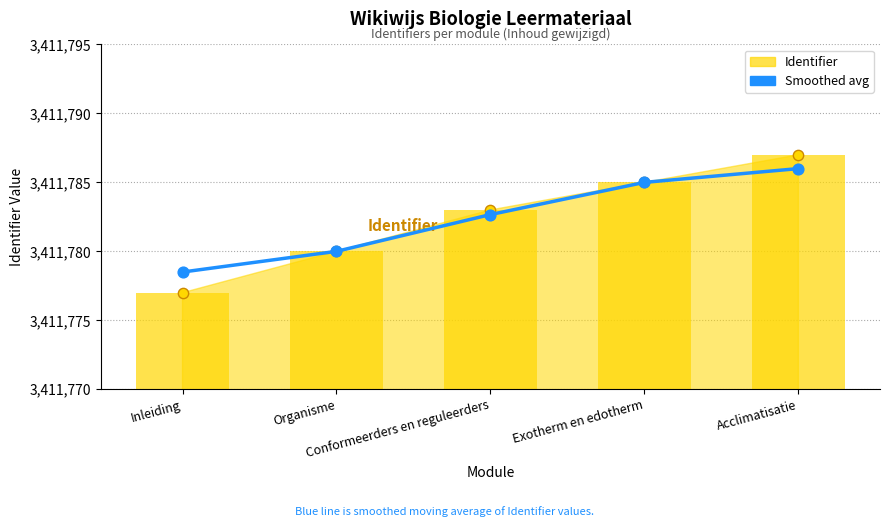

Between Exotherm en edotherm and Acclimatisatie, which is larger?

Acclimatisatie